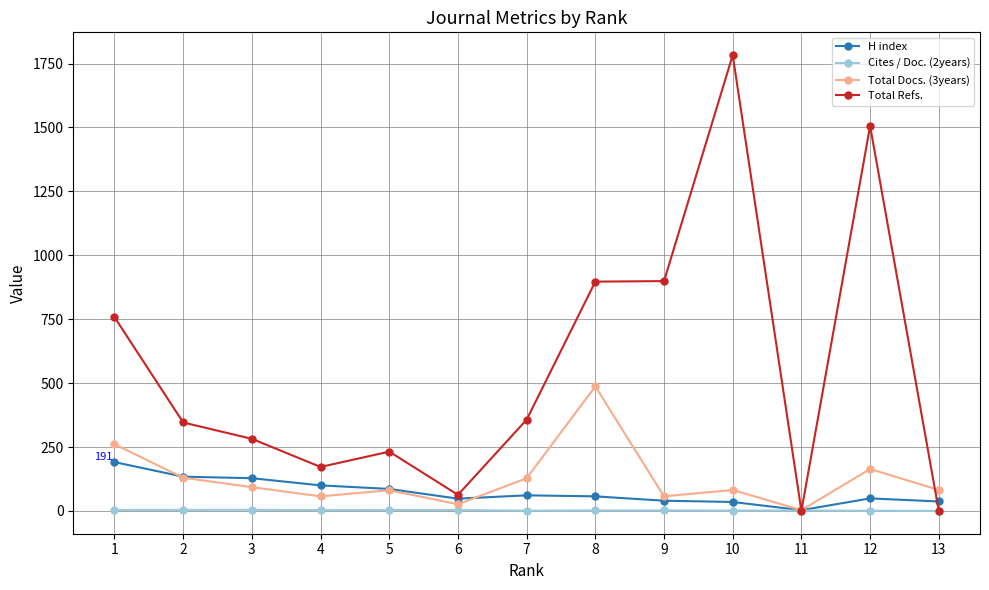

The value of H index at 2 is 239.8. True or false?

False